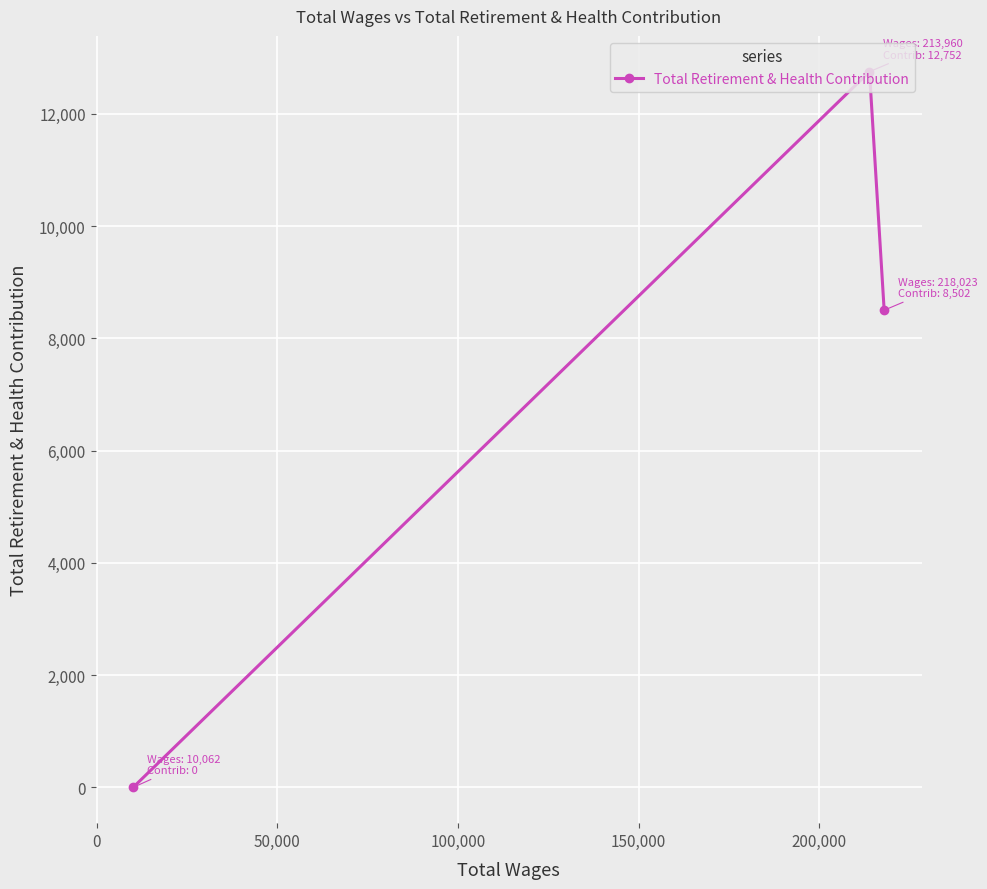

What is the maximum value shown in the chart?

12752